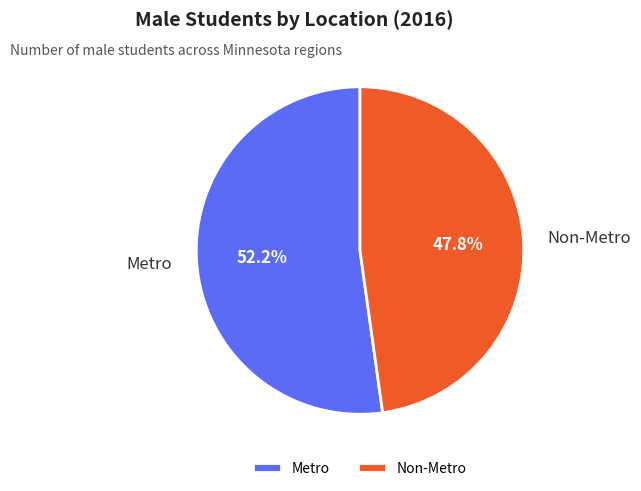

Between Non-Metro and Metro, which is larger?

Metro